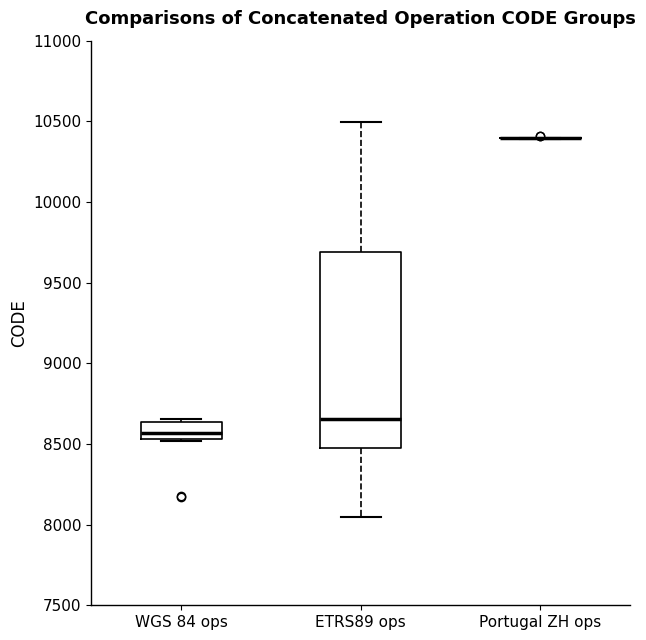

Reading left to right, transcribe this box plot: for each box, give where its median line is, the range the box spans, and where its two whiskers end, as read against the y-axis. The values are not printed on the chart, so give them approximately, as read against the axis.

WGS 84 ops: median 8550 (inside the box), box 8550 to 8650, whiskers 8500 to 8650 (just above the box's upper edge)
ETRS89 ops: median 8650, box 8450 to 9700, whiskers 8050 to 10500
Portugal ZH ops: box collapsed to a line at 10400, whiskers 10400 to 10400